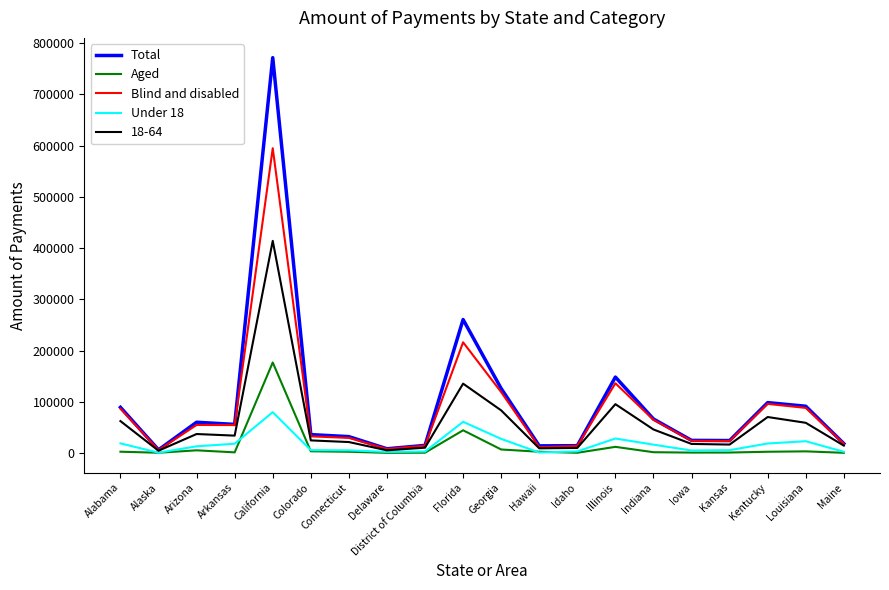

Rank the series by their maximum value, from highest to lowest.

Total, Blind and disabled, 18-64, Aged, Under 18